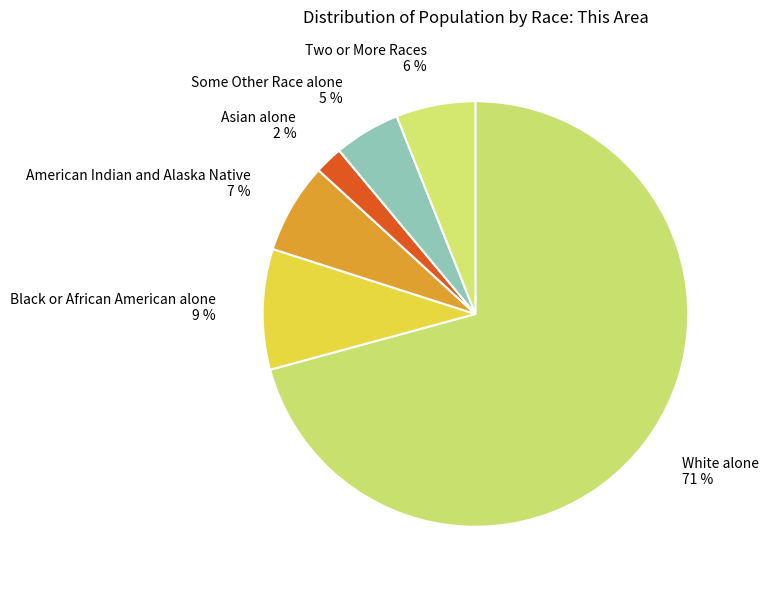

Which has a higher value, White alone 71 % or Black or African American alone 9 %?

White alone 71 %